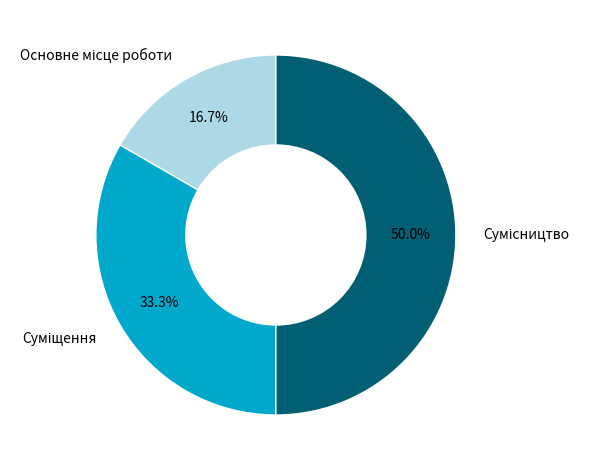

Rank the categories by value from lowest to highest.

Основне місце роботи, Суміщення, Сумісництво